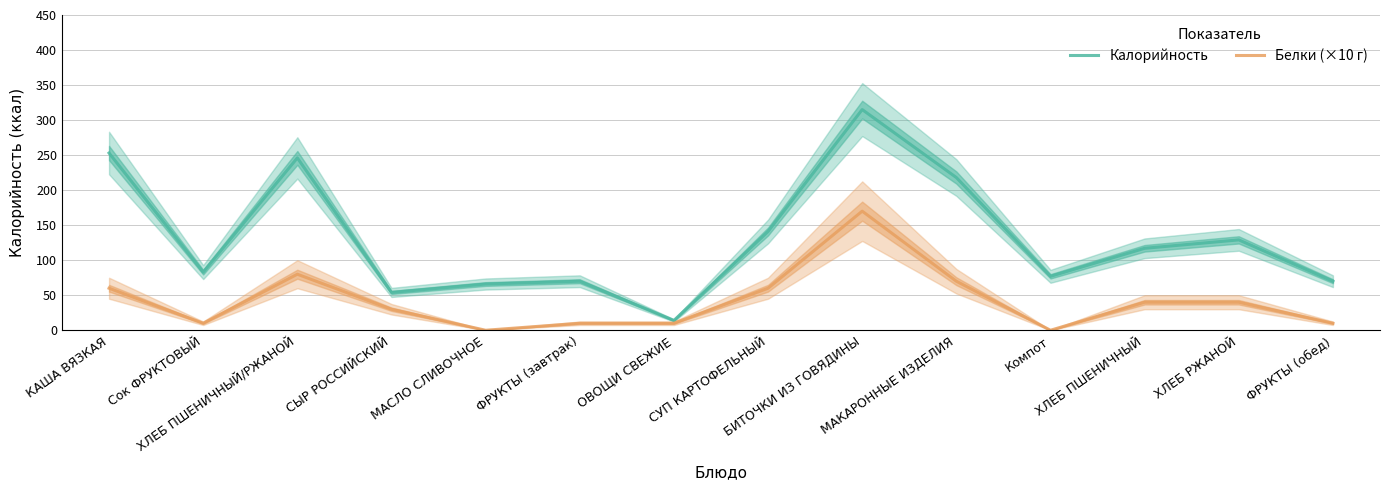

True or false: Белки (×10 г) has more than 0 interior local peaks.

True